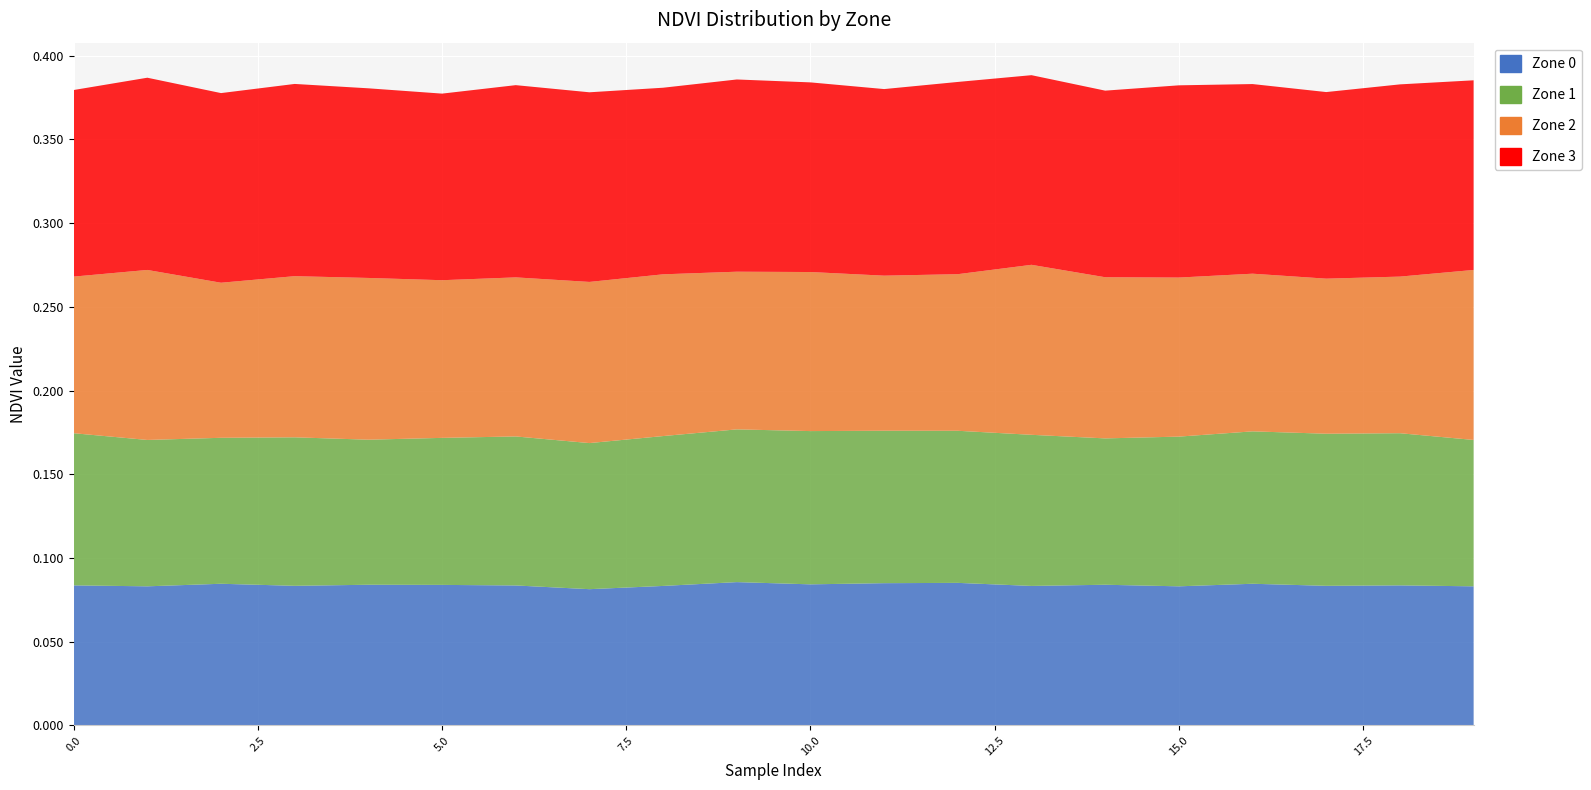

Reading right to left, list all the values displayed in this chart.

Zone 0: 19=0.1	18=0.1	17=0.1	16=0.1	15=0.1	14=0.1	13=0.1	12=0.1	11=0.1	10=0.1	9=0.1	8=0.1	7=0.1	6=0.1	5=0.1	4=0.1	3=0.1	2=0.1	1=0.1	0=0.1
Zone 1: 19=0.1	18=0.1	17=0.1	16=0.1	15=0.1	14=0.1	13=0.1	12=0.1	11=0.1	10=0.1	9=0.1	8=0.1	7=0.1	6=0.1	5=0.1	4=0.1	3=0.1	2=0.1	1=0.1	0=0.1
Zone 2: 19=0.1	18=0.1	17=0.1	16=0.1	15=0.1	14=0.1	13=0.1	12=0.1	11=0.1	10=0.1	9=0.1	8=0.1	7=0.1	6=0.1	5=0.1	4=0.1	3=0.1	2=0.1	1=0.1	0=0.1
Zone 3: 19=0.1	18=0.1	17=0.1	16=0.1	15=0.1	14=0.1	13=0.1	12=0.1	11=0.1	10=0.1	9=0.1	8=0.1	7=0.1	6=0.1	5=0.1	4=0.1	3=0.1	2=0.1	1=0.1	0=0.1